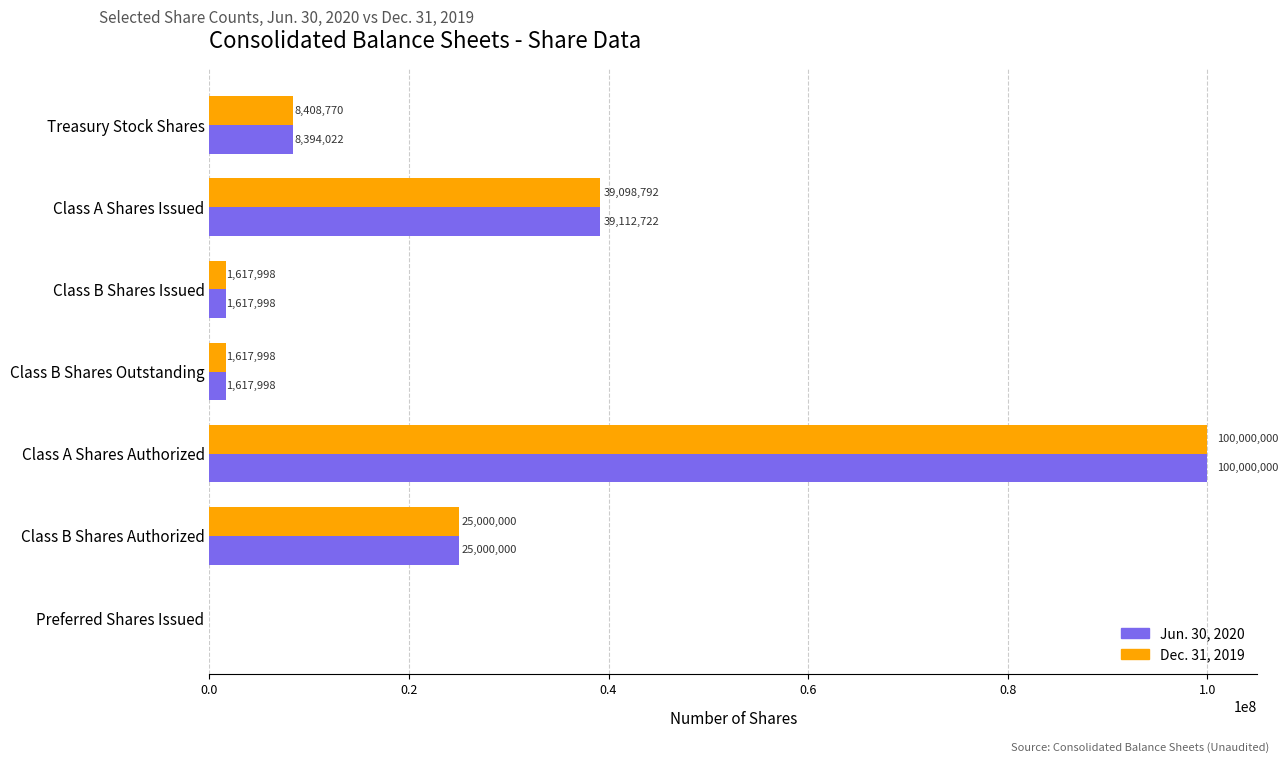

Which category has the highest value in the Dec. 31, 2019 series?

Class A Shares Authorized